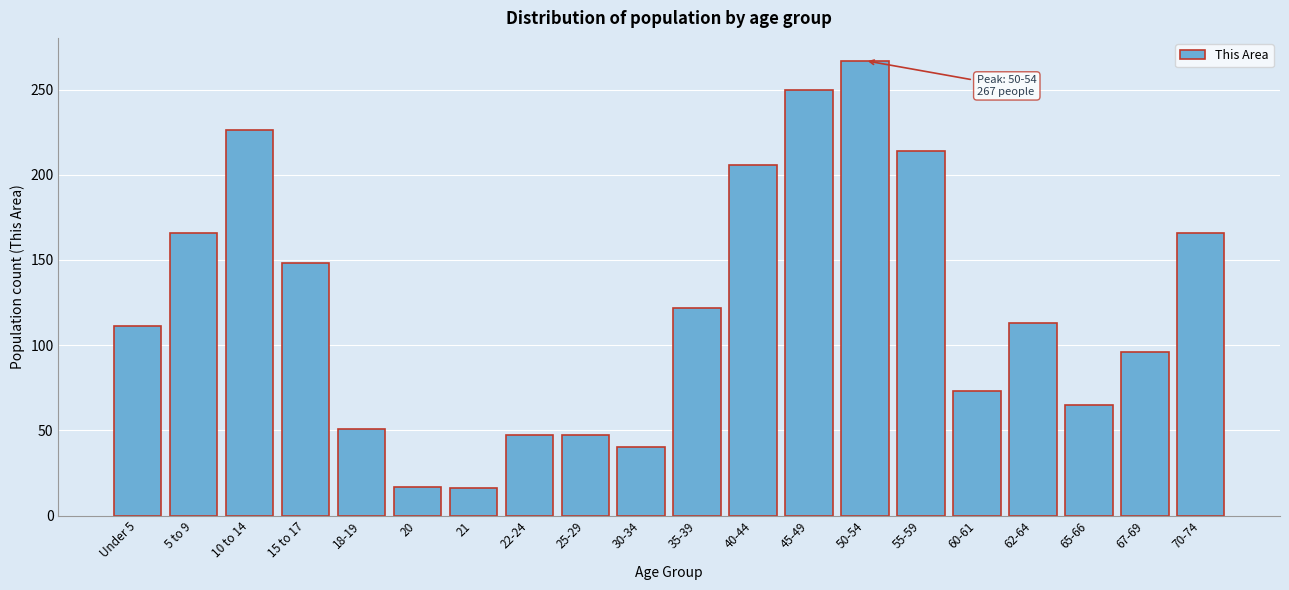

Is it true that the value at 45-49 is 135?

False